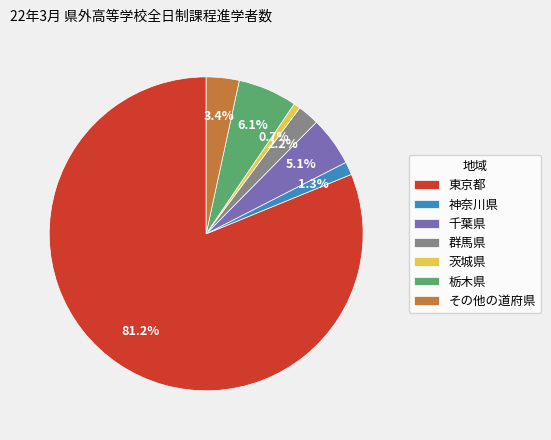

Is 神奈川県 the majority of the pie?

No